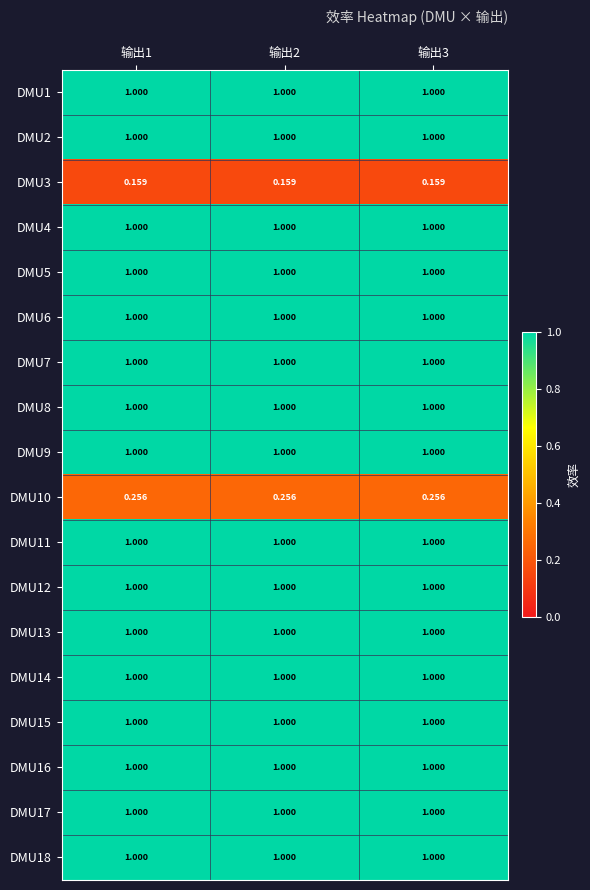

At 输出3, list the series in order from largest to smallest.

DMU17, DMU4, DMU1, DMU2, DMU6, DMU14, DMU8, DMU7, DMU9, DMU15, DMU5, DMU12, DMU11, DMU16, DMU18, DMU13, DMU10, DMU3